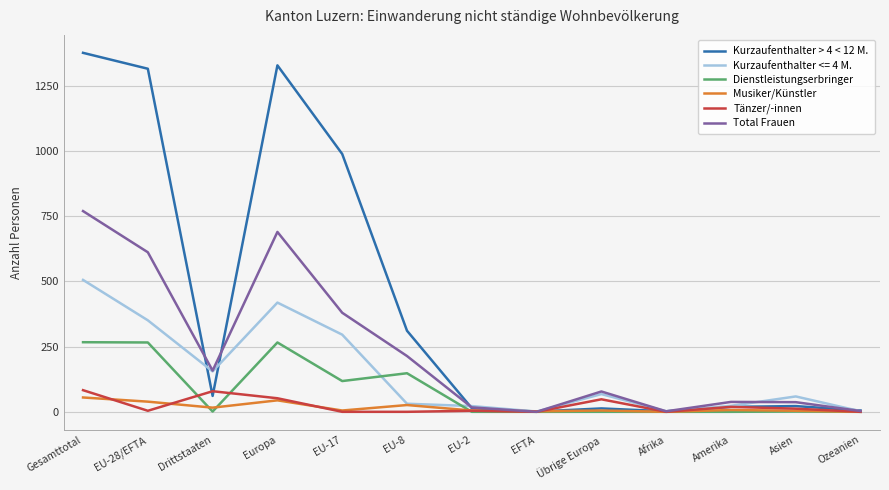

How many values in the Total Frauen series are below 78?

6